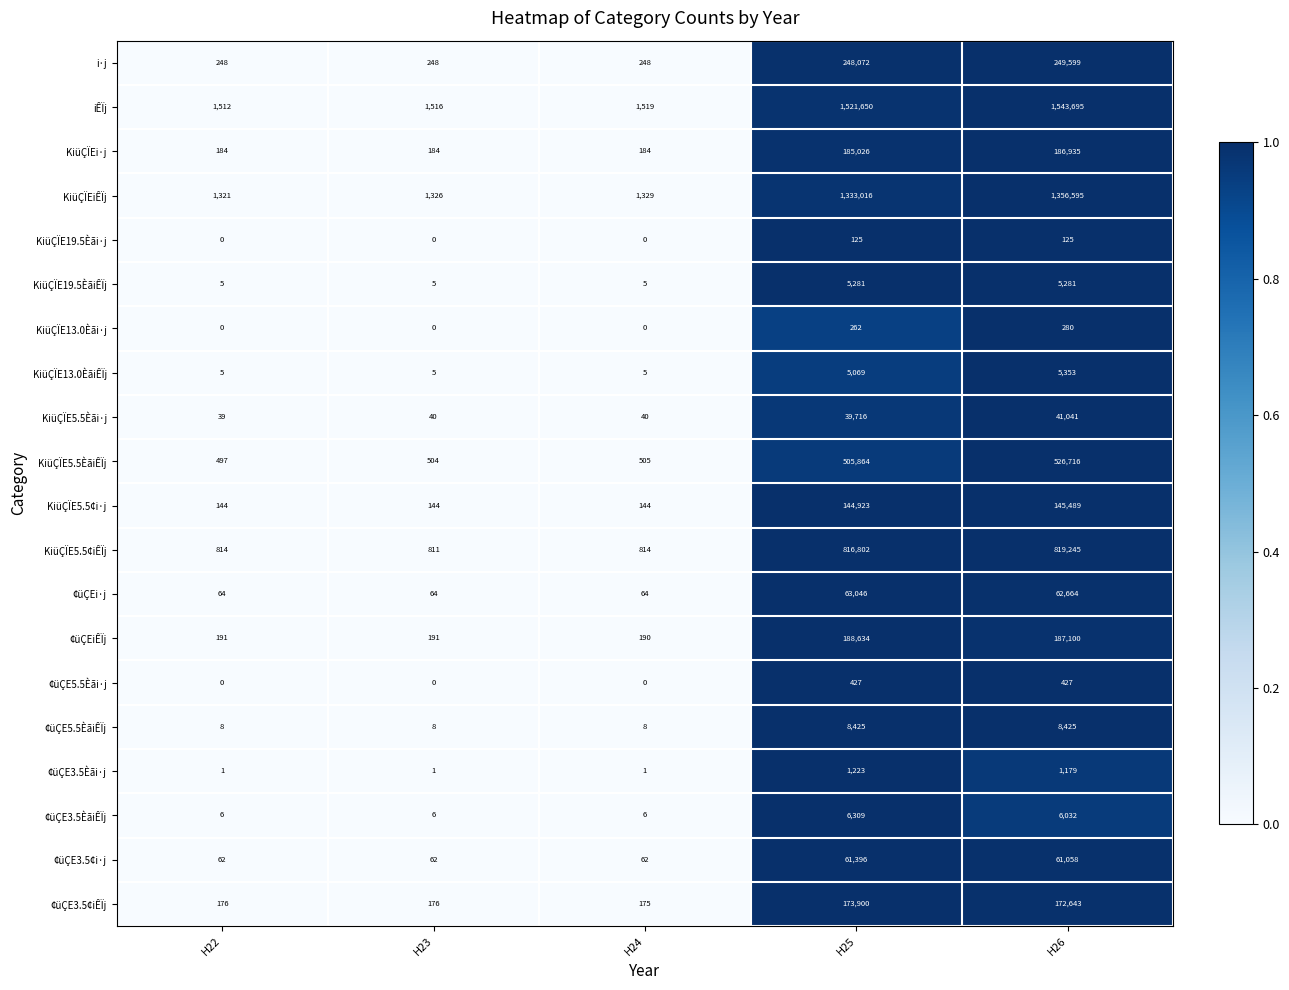

What is the approximate value of KiüÇÏEiÊÏj at H22, to the nearest 100?

1300